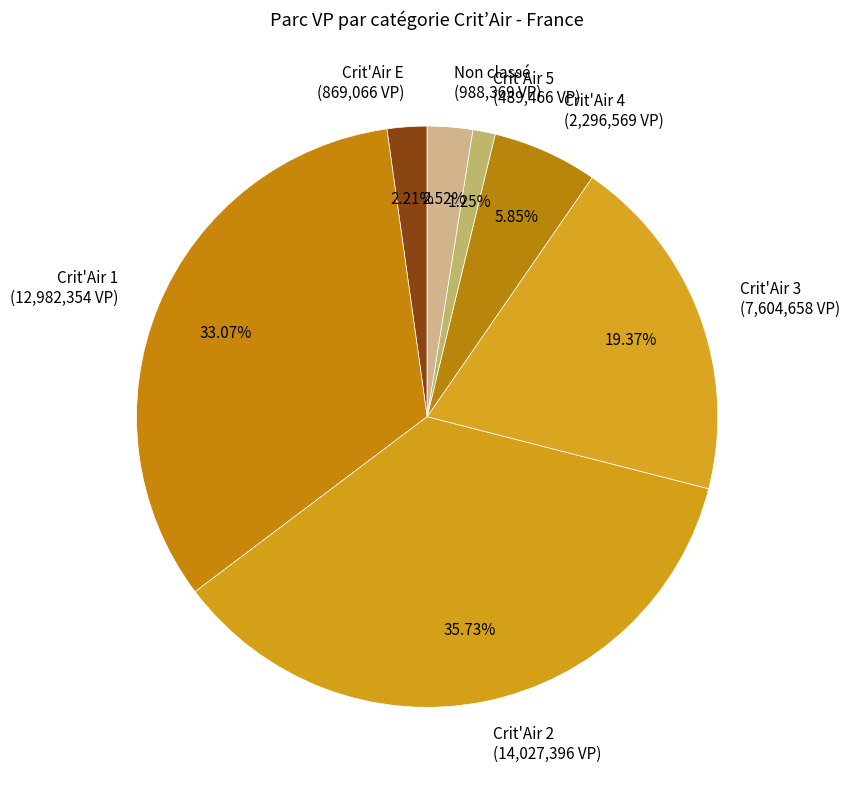

Which has a higher value, Crit'Air 1 (12,982,354 VP) or Crit'Air E (869,066 VP)?

Crit'Air 1 (12,982,354 VP)